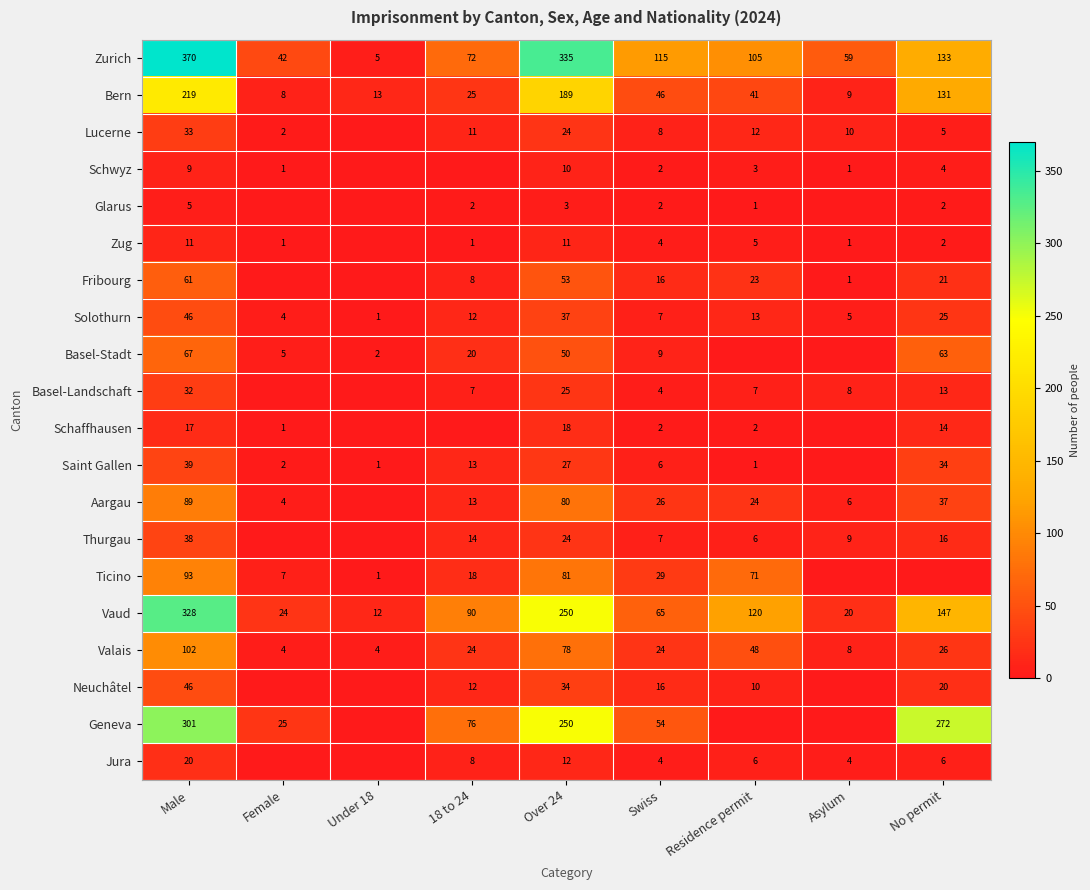

Rank the categories by Bern value from lowest to highest.

Female, Asylum, Under 18, 18 to 24, Residence permit, Swiss, No permit, Over 24, Male